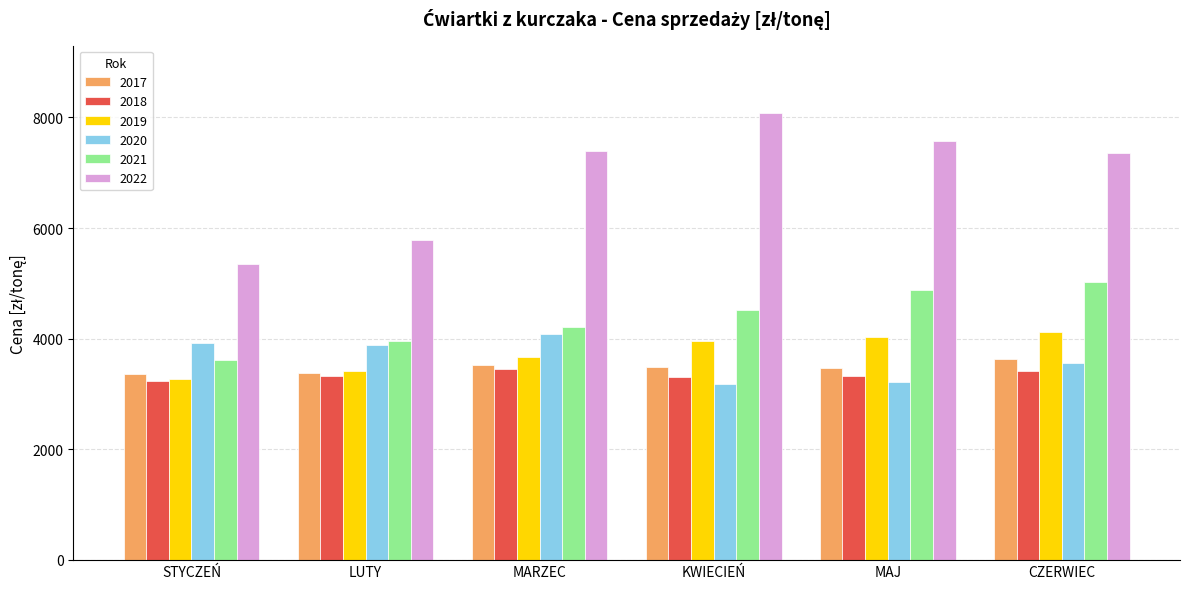

Which series has the widest spread of values?

2022